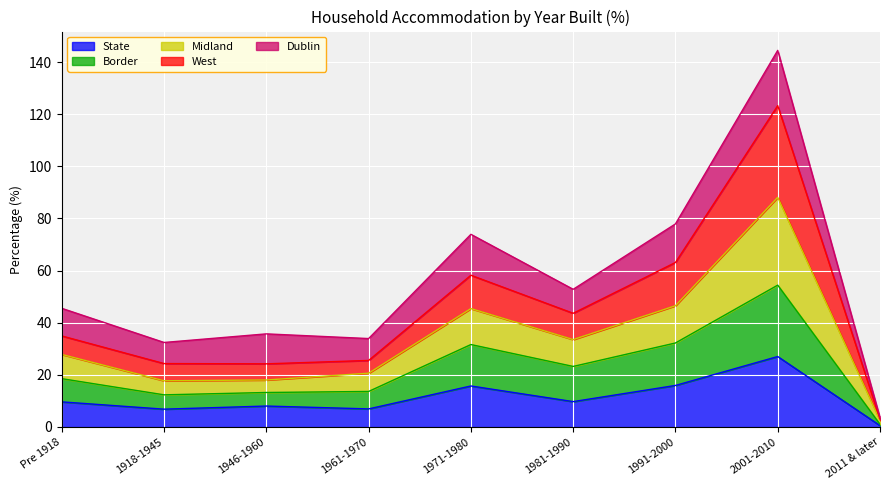

Which has a higher value, 1961-1970 or 1946-1960?

1946-1960